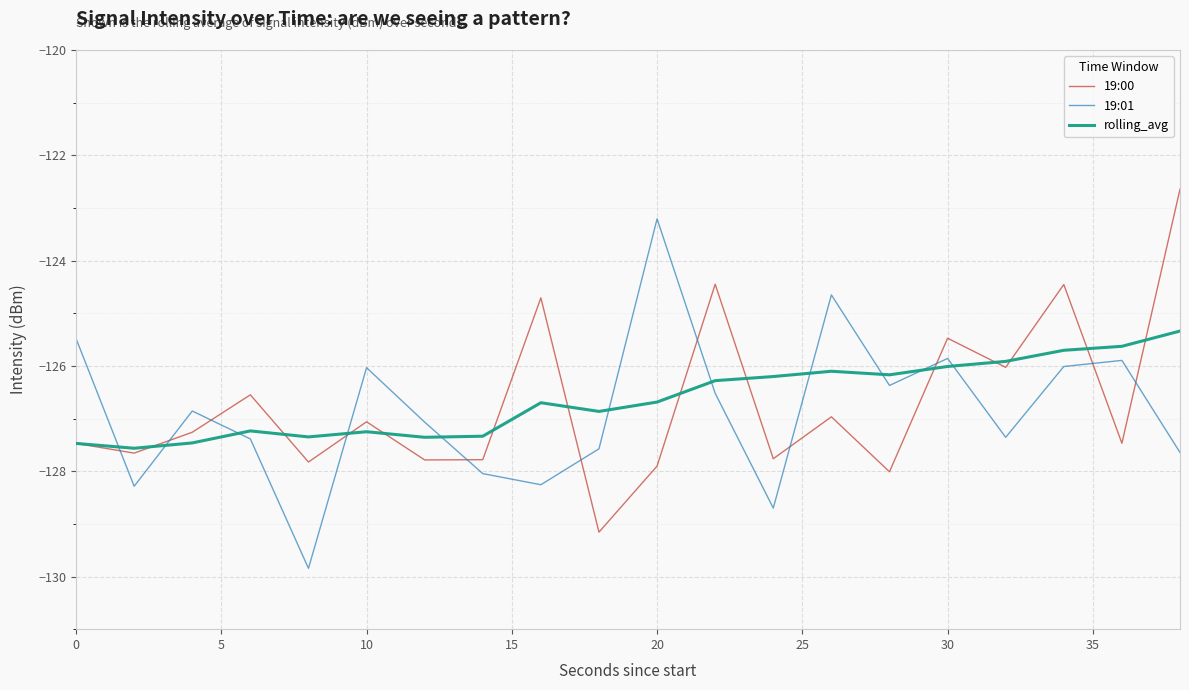

What are all the series names shown in the legend?

19:00, 19:01, rolling_avg